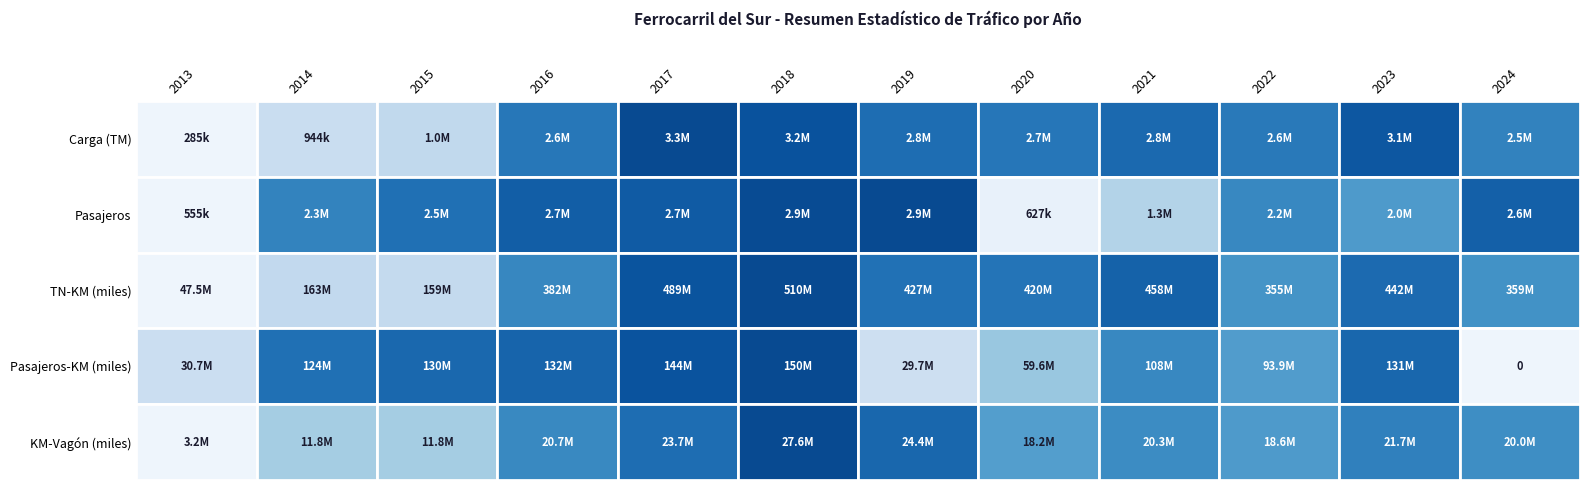

Reading left to right, transcribe all the data shown in this chart.

Carga (TM): 2013=284872.6	2014=944048.7	2015=1049576.1	2016=2647367.8	2017=3263536.9	2018=3161731.9	2019=2779481.8	2020=2657546.5	2021=2835807.8	2022=2635407.2	2023=3086500.3	2024=2506561.6
Pasajeros: 2013=554594.0	2014=2282922.0	2015=2476055.0	2016=2664646.0	2017=2696546.0	2018=2867441.0	2019=2881176.0	2020=627487.0	2021=1262864.0	2022=2233120.0	2023=2031209.0	2024=2646143.0
TN-KM (miles): 2013=47547572.1	2014=163239195.0	2015=159347227.2	2016=382075541.9	2017=488894198.3	2018=509566768.2	2019=427117931.0	2020=420184693.4	2021=457905244.4	2022=354516369.7	2023=441580646.6	2024=358691289.5
Pasajeros-KM (miles): 2013=30715111.6	2014=123934093.0	2015=129926383.0	2016=132347307.6	2017=144288716.9	2018=150324206.8	2019=29745590.5	2020=59619926.3	2021=108205978.8	2022=93851954.5	2023=130626797.8	2024=0.0
KM-Vagón (miles): 2013=3163193.7	2014=11839188.6	2015=11837829.0	2016=20671310.3	2017=23698630.3	2018=27584968.9	2019=24351245.8	2020=18168918.9	2021=20313065.6	2022=18592338.9	2023=21650160.4	2024=20034948.4